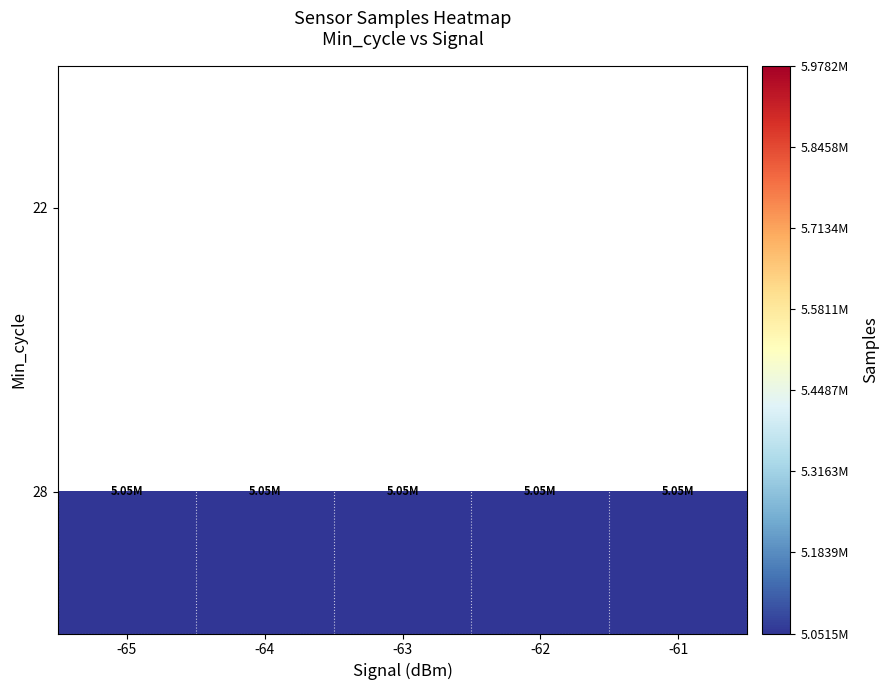

At which category is the sum across all series the highest?

-64